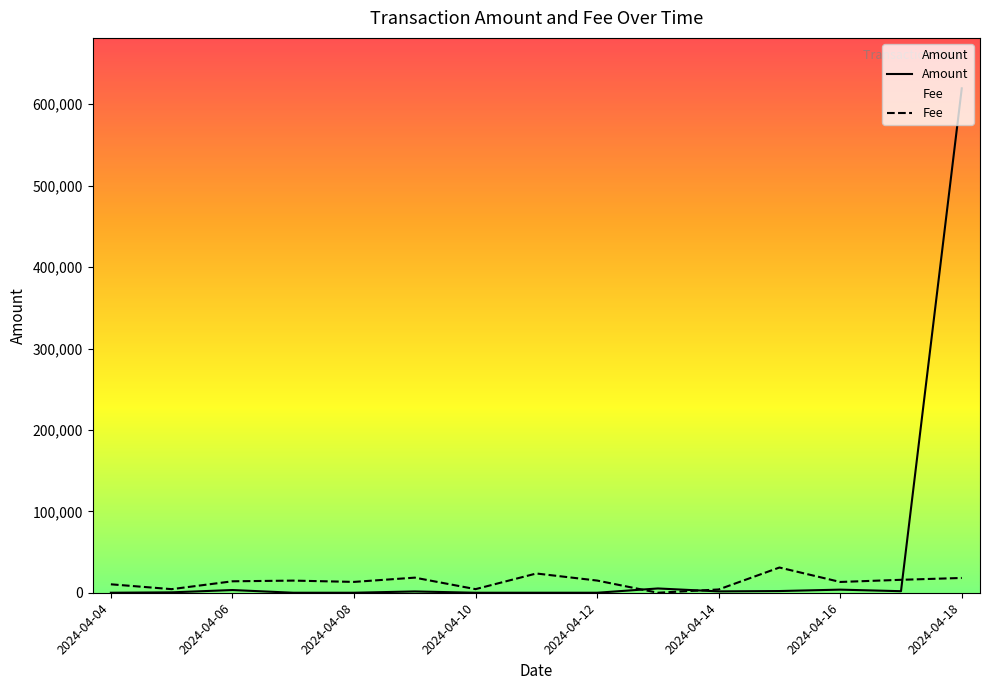

At which category is the sum across all series the highest?

2024-04-18